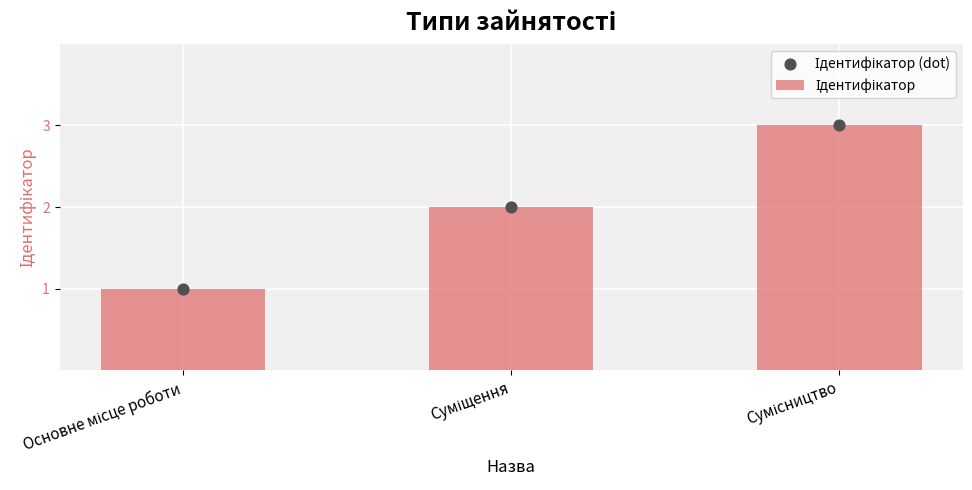

What is the total value across all series at Суміщення?

4